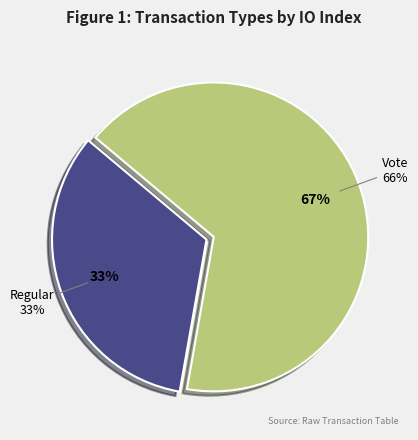

Which slice represents more than half of the pie?

Vote